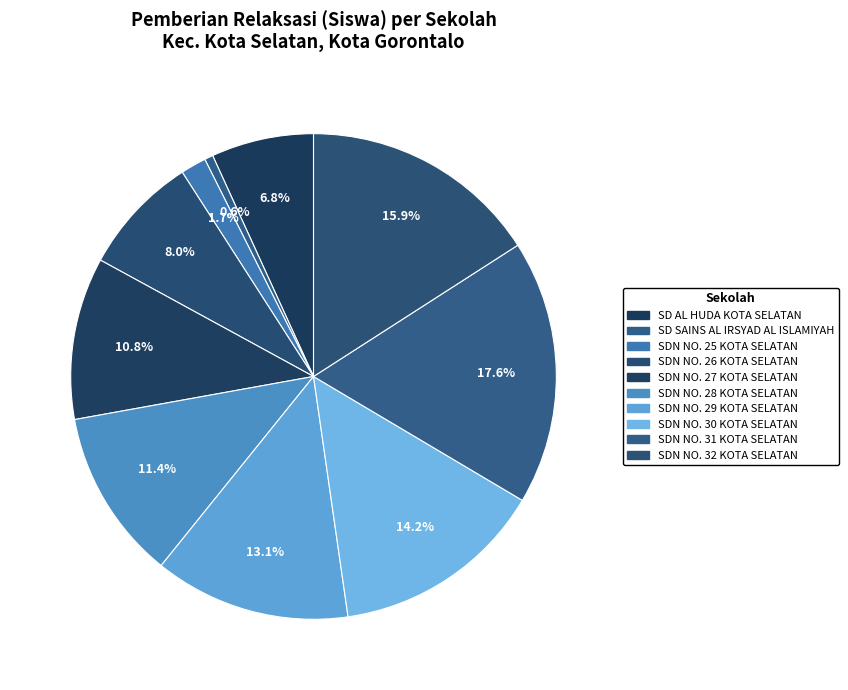

How many segments does this pie chart have?

10